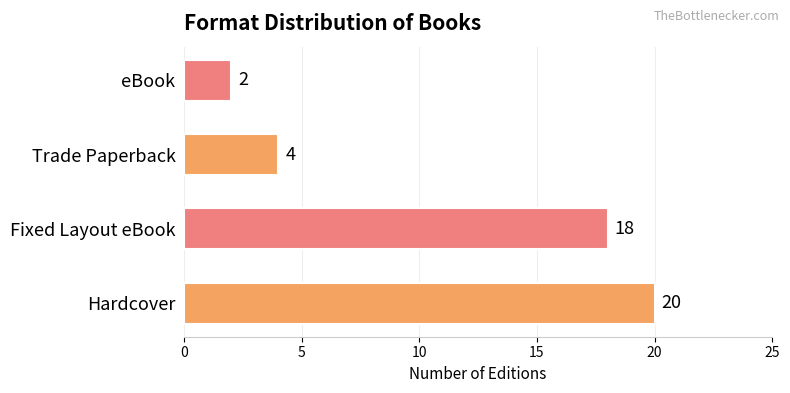

Which has a higher value, Hardcover or Trade Paperback?

Hardcover